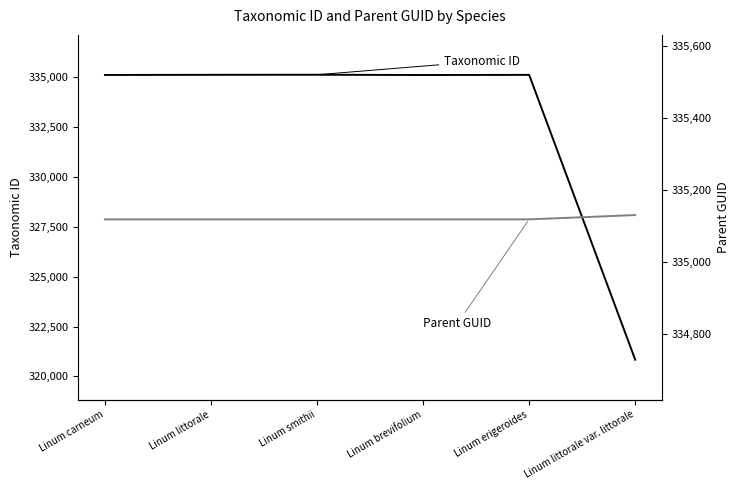

Which series has the largest range (max minus min)?

Taxonomic ID